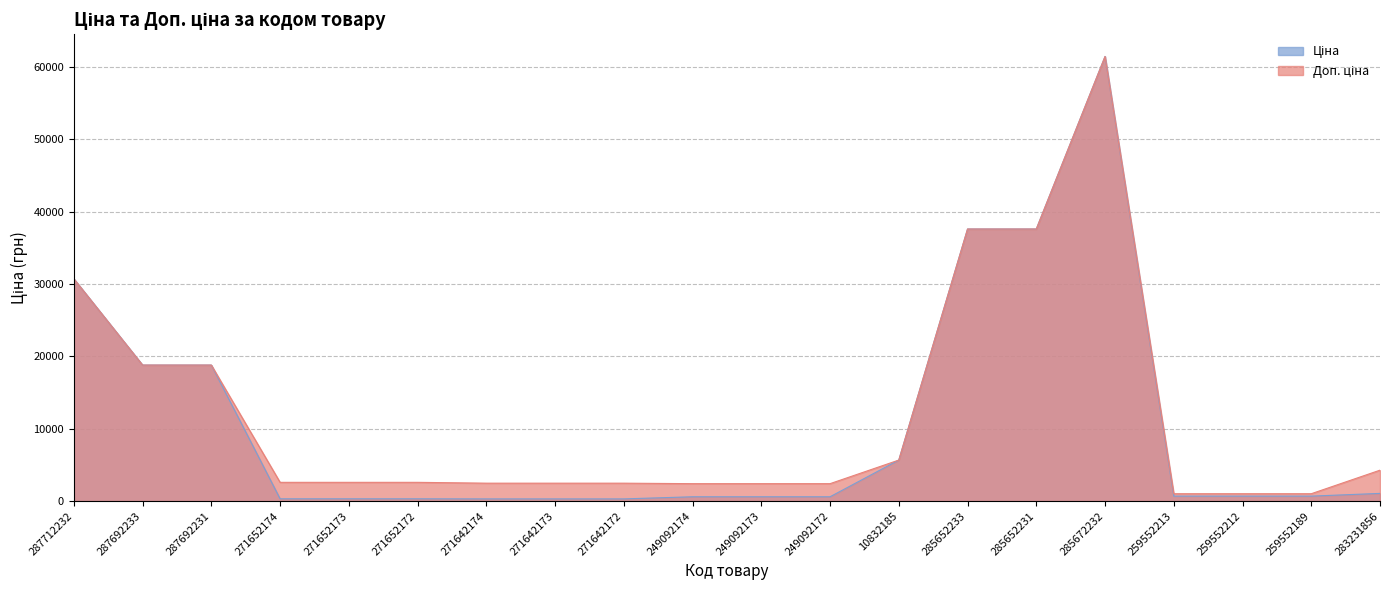

Count the number of data series in this chart.

2